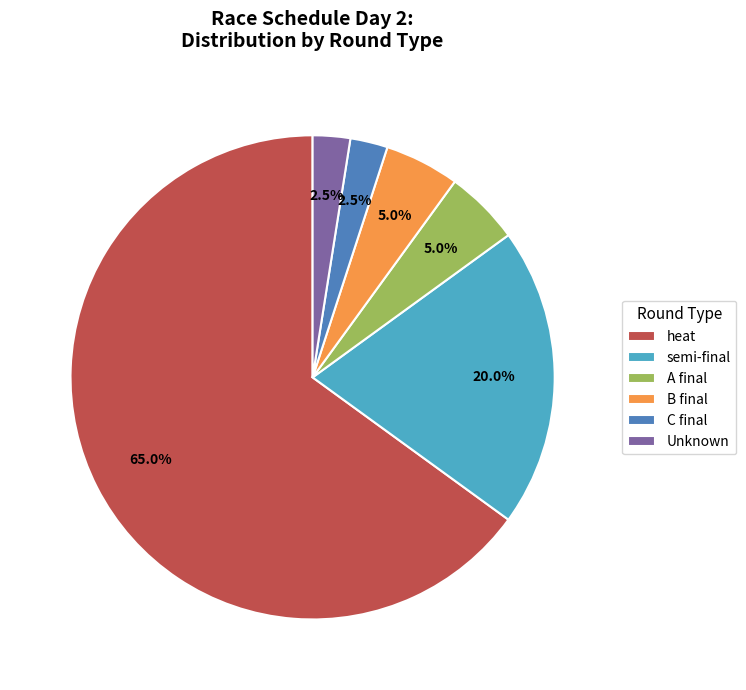

Between C final and heat, which is larger?

heat